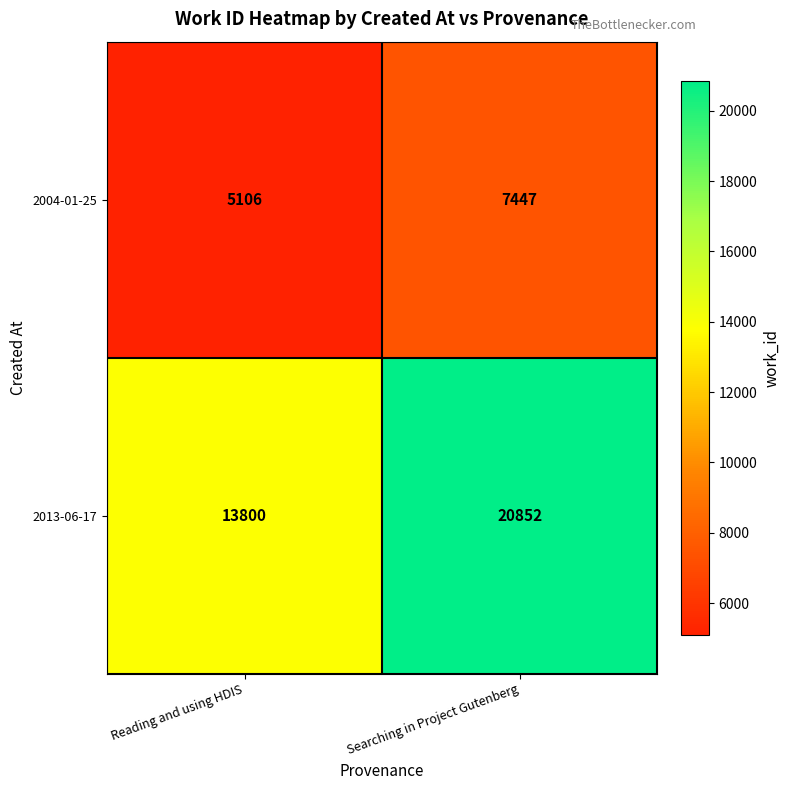

Which label corresponds to the smallest value in the chart?

Reading and using HDIS